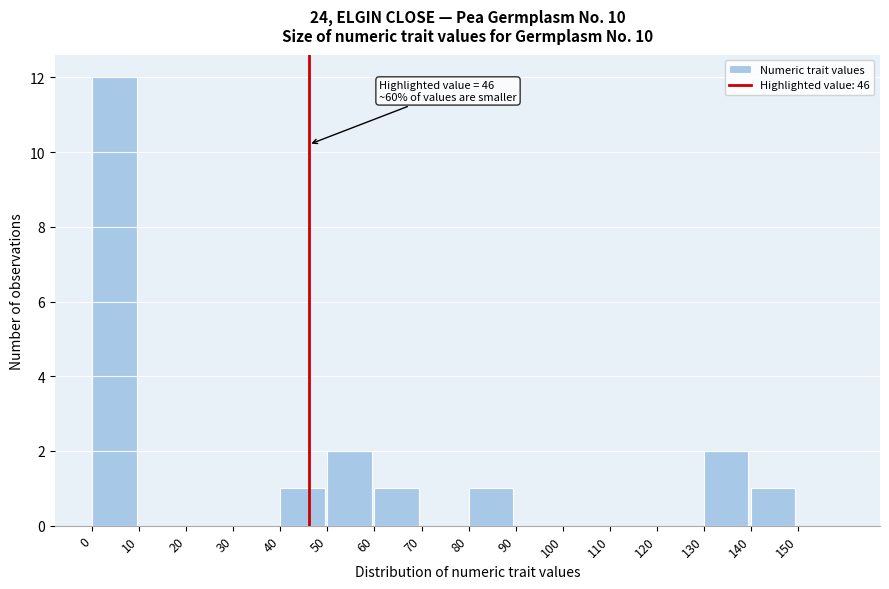

Over which range of the x-axis is the bar tallest?

0 to 10